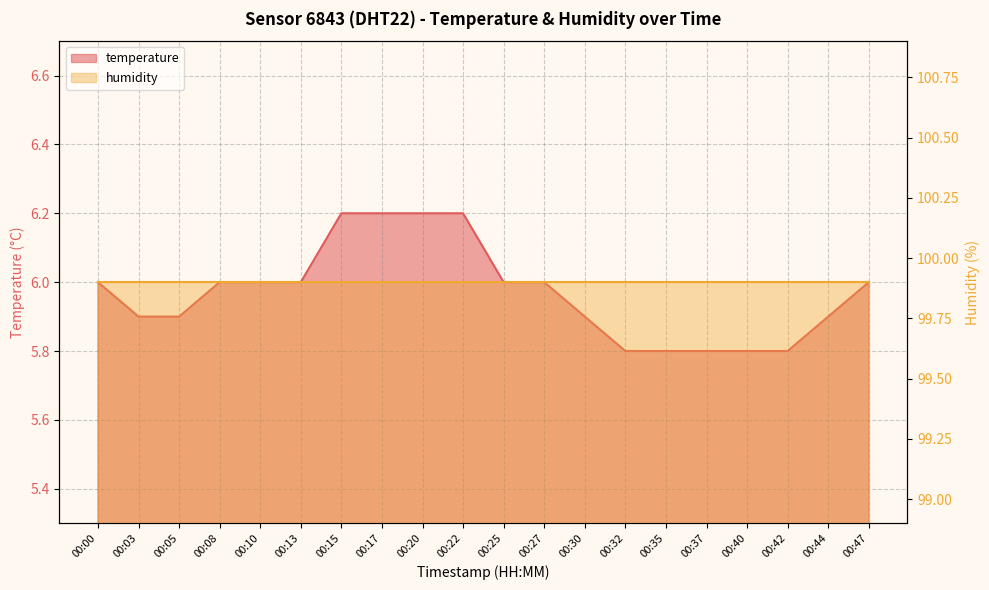

What is the difference between the values at 00:25 and 00:03?

0.1